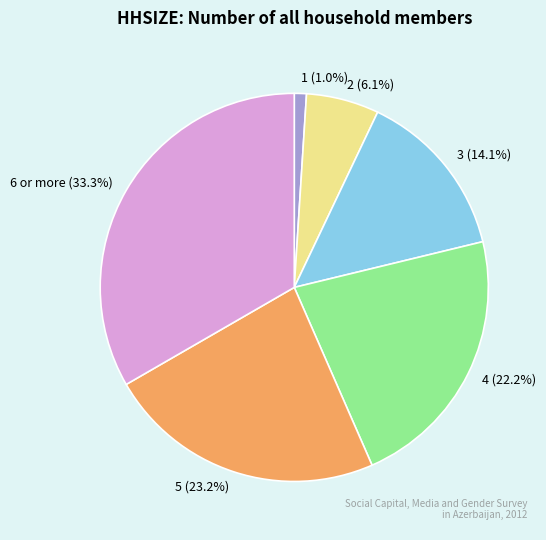

True or false: 2 accounts for 1% of the total.

False